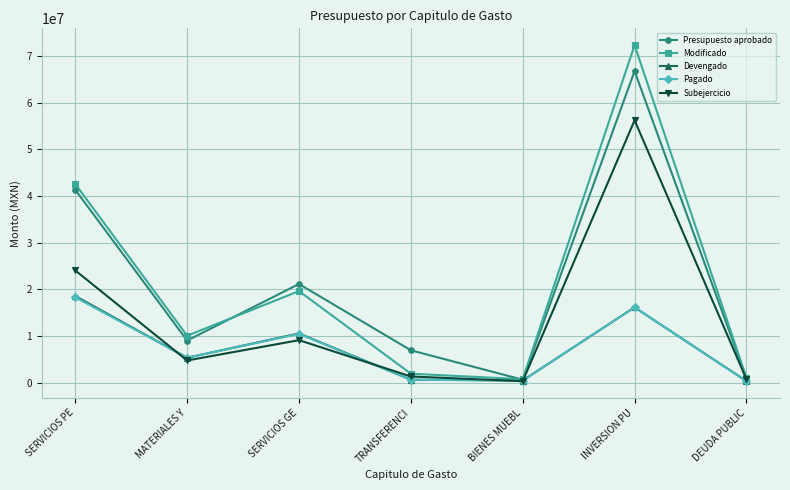

How many data points does each series have?

7